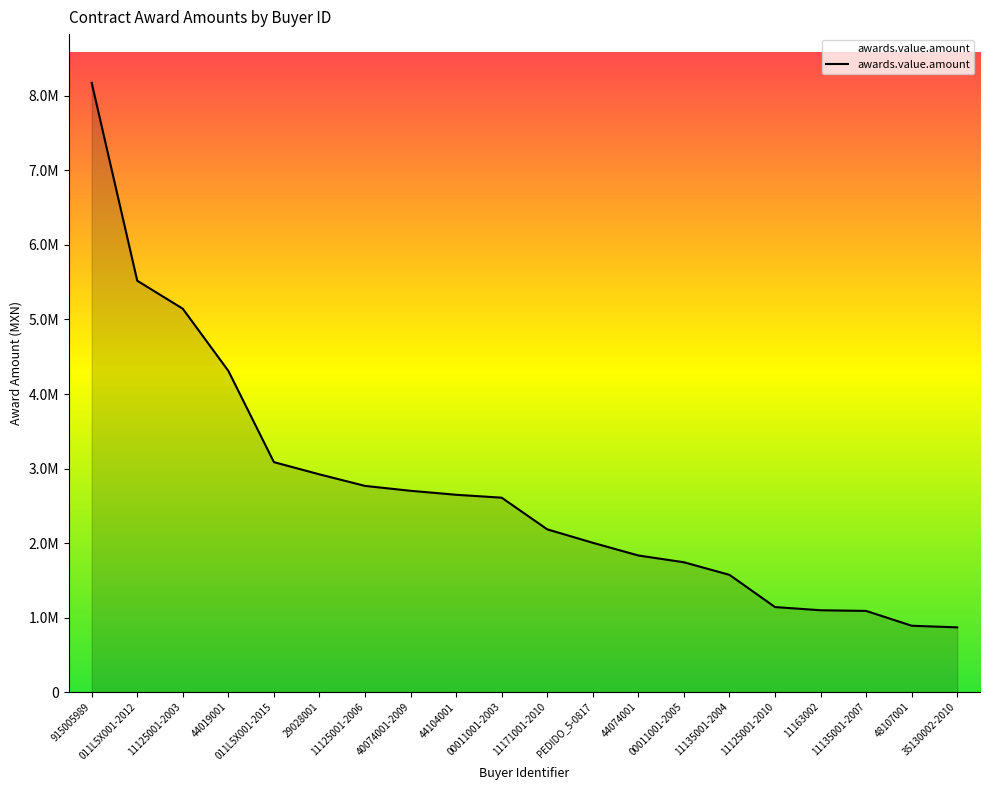

What is the label of the 19th point from the right?

011L5X001-2012